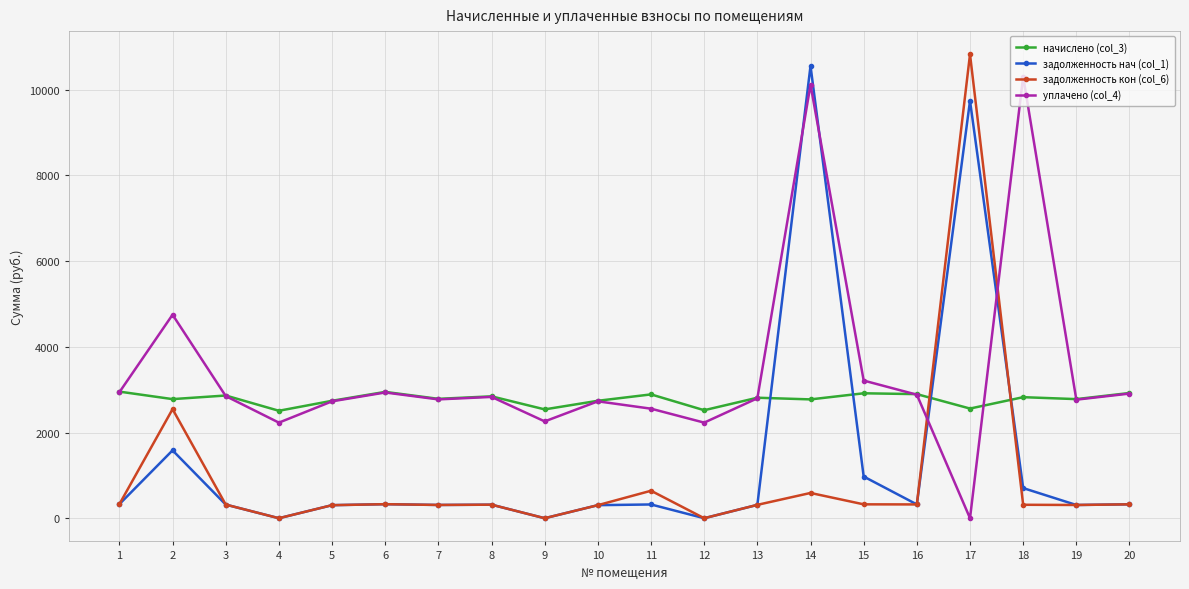

What are all the series names shown in the legend?

начислено (col_3), задолженность нач (col_1), задолженность кон (col_6), уплачено (col_4)